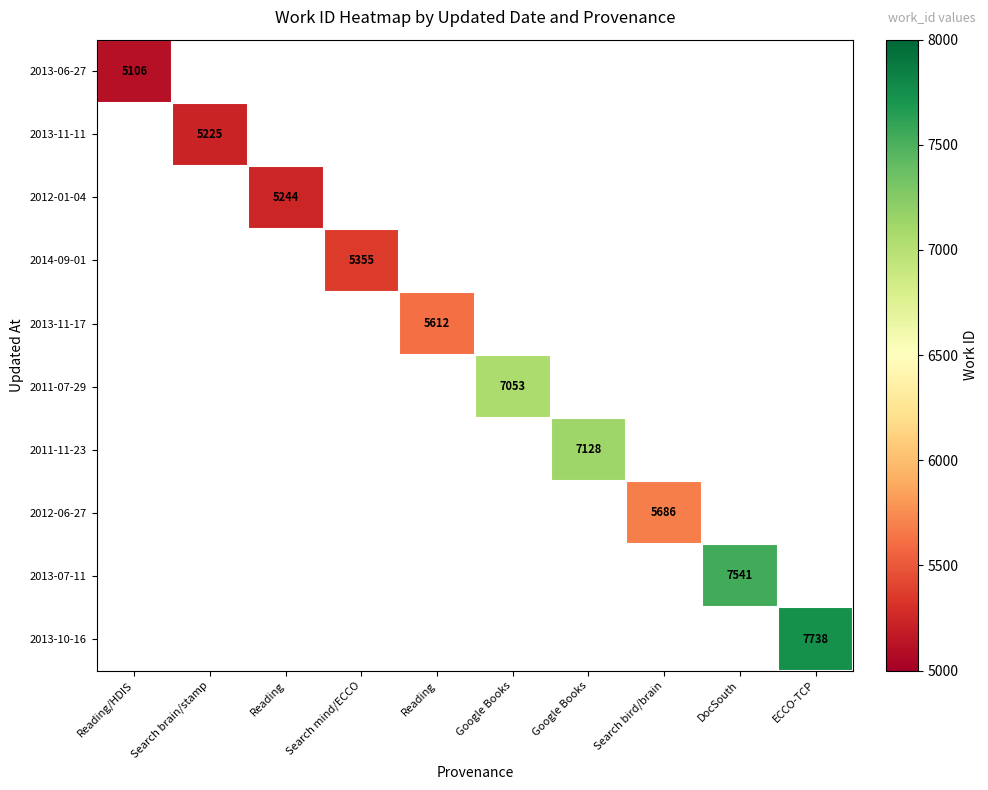

At which label is 2013-06-27 closest to 5106?

Reading/HDIS